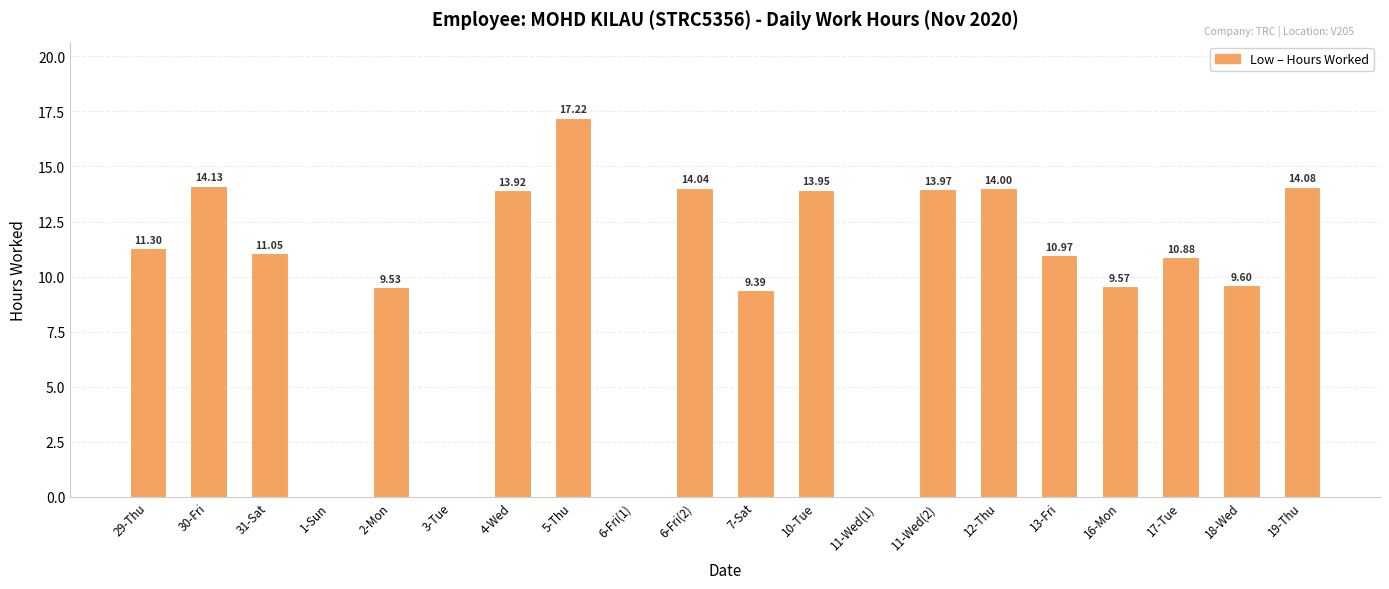

Which has a higher value, 11-Wed(2) or 4-Wed?

11-Wed(2)